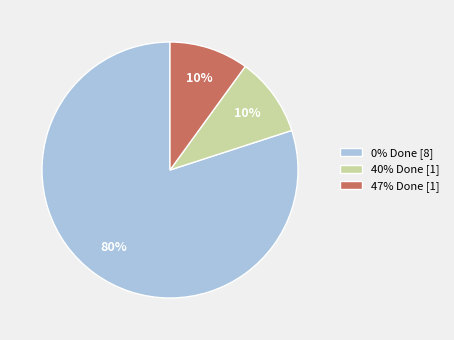

Approximately how many times larger is the value at 40% Done [1] compared to 47% Done [1]?

1.0